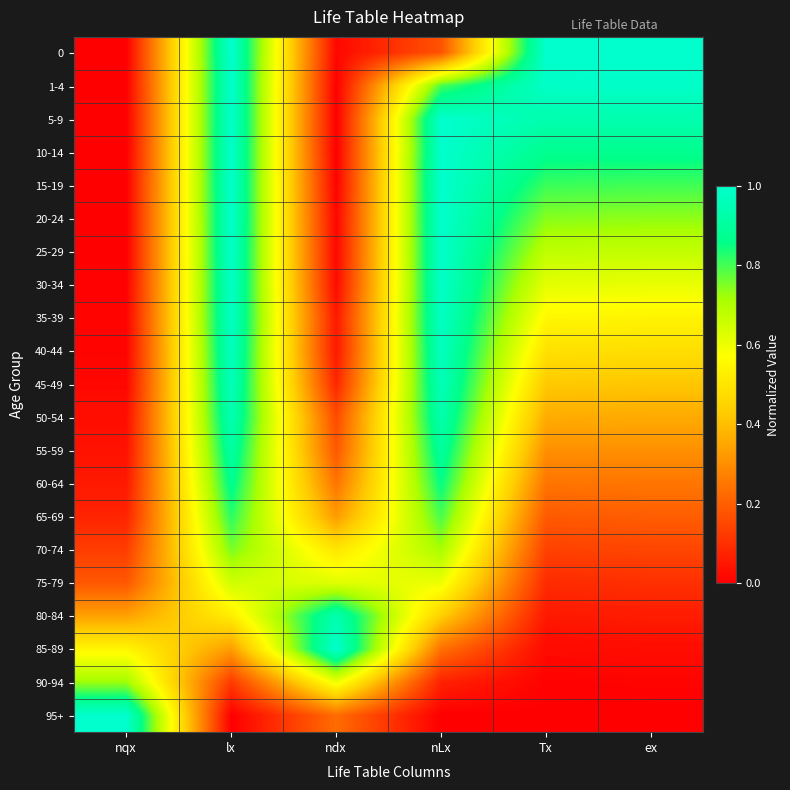

Reading left to right, list all the values displayed in this chart.

0: nqx=0.0	lx=1.0	ndx=0.0	nLx=0.2	Tx=1.0	ex=1.0
1-4: nqx=0.0	lx=1.0	ndx=0.0	nLx=0.8	Tx=1.0	ex=1.0
5-9: nqx=0.0	lx=1.0	ndx=0.0	nLx=1.0	Tx=0.9	ex=0.9
10-14: nqx=0.0	lx=1.0	ndx=0.0	nLx=1.0	Tx=0.9	ex=0.9
15-19: nqx=0.0	lx=1.0	ndx=0.0	nLx=1.0	Tx=0.8	ex=0.8
20-24: nqx=0.0	lx=1.0	ndx=0.0	nLx=1.0	Tx=0.7	ex=0.7
25-29: nqx=0.0	lx=1.0	ndx=0.0	nLx=1.0	Tx=0.7	ex=0.7
30-34: nqx=0.0	lx=1.0	ndx=0.0	nLx=1.0	Tx=0.6	ex=0.6
35-39: nqx=0.0	lx=1.0	ndx=0.1	nLx=1.0	Tx=0.6	ex=0.5
40-44: nqx=0.0	lx=1.0	ndx=0.1	nLx=1.0	Tx=0.5	ex=0.5
45-49: nqx=0.0	lx=1.0	ndx=0.1	nLx=1.0	Tx=0.4	ex=0.4
50-54: nqx=0.0	lx=0.9	ndx=0.2	nLx=0.9	Tx=0.4	ex=0.4
55-59: nqx=0.0	lx=0.9	ndx=0.2	nLx=0.9	Tx=0.3	ex=0.3
60-64: nqx=0.1	lx=0.9	ndx=0.2	nLx=0.9	Tx=0.2	ex=0.2
65-69: nqx=0.1	lx=0.8	ndx=0.3	nLx=0.8	Tx=0.2	ex=0.2
70-74: nqx=0.1	lx=0.8	ndx=0.5	nLx=0.7	Tx=0.1	ex=0.1
75-79: nqx=0.2	lx=0.7	ndx=0.6	nLx=0.6	Tx=0.1	ex=0.1
80-84: nqx=0.3	lx=0.5	ndx=0.9	nLx=0.4	Tx=0.1	ex=0.1
85-89: nqx=0.5	lx=0.3	ndx=1.0	nLx=0.2	Tx=0.0	ex=0.0
90-94: nqx=0.7	lx=0.1	ndx=0.6	nLx=0.1	Tx=0.0	ex=0.0
95+: nqx=1.0	lx=0.0	ndx=0.2	nLx=0.0	Tx=0.0	ex=0.0